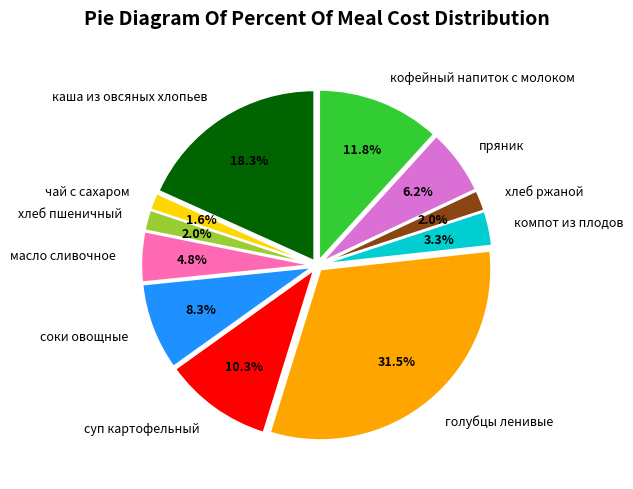

Which has a higher value, соки овощные or хлеб ржаной?

соки овощные